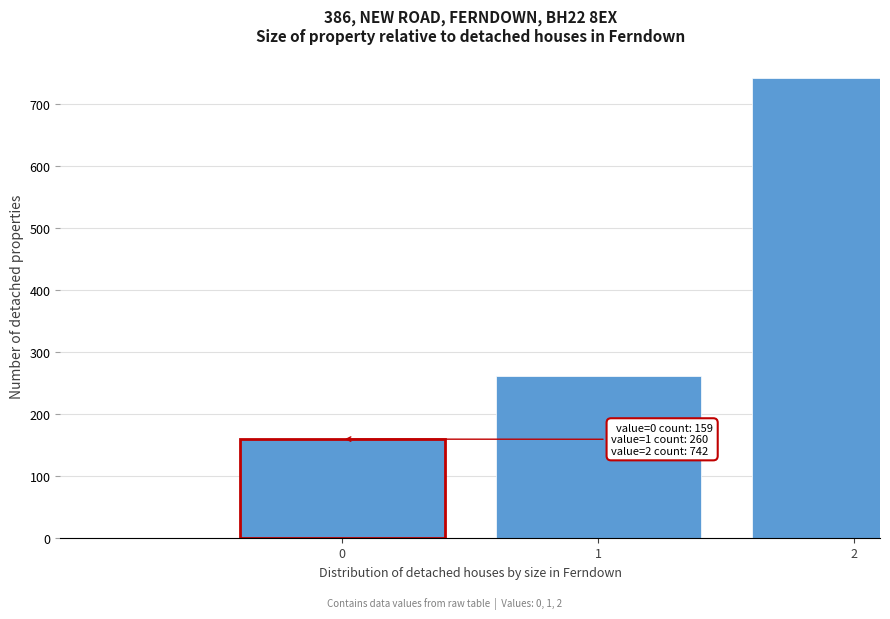

Reading left to right, extract all data points from this chart.

0=159	1=260	2=742